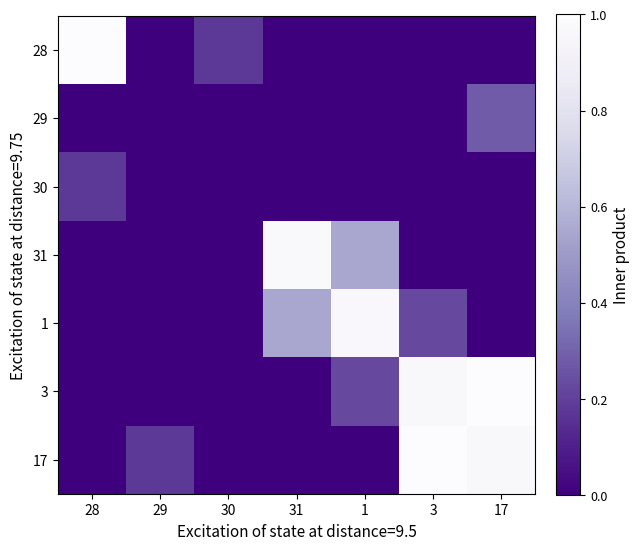

At which category does the chart reach its minimum across all series?

29